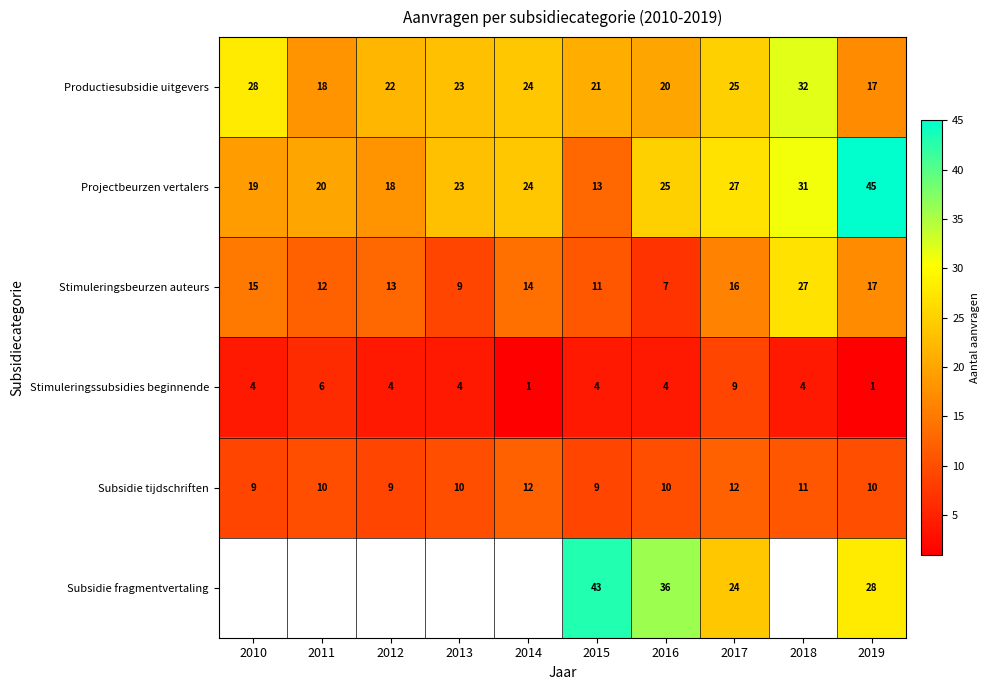

The Productiesubsidie uitgevers series shows 25.2 at 2011. True or false?

False